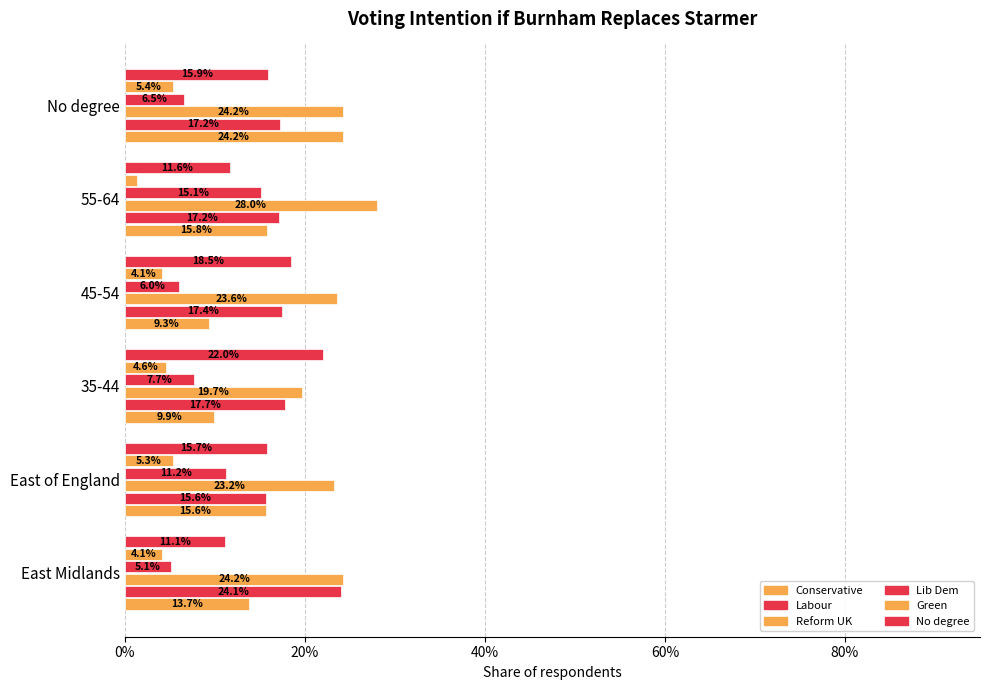

What is the average value of the Lib Dem series?

0.1